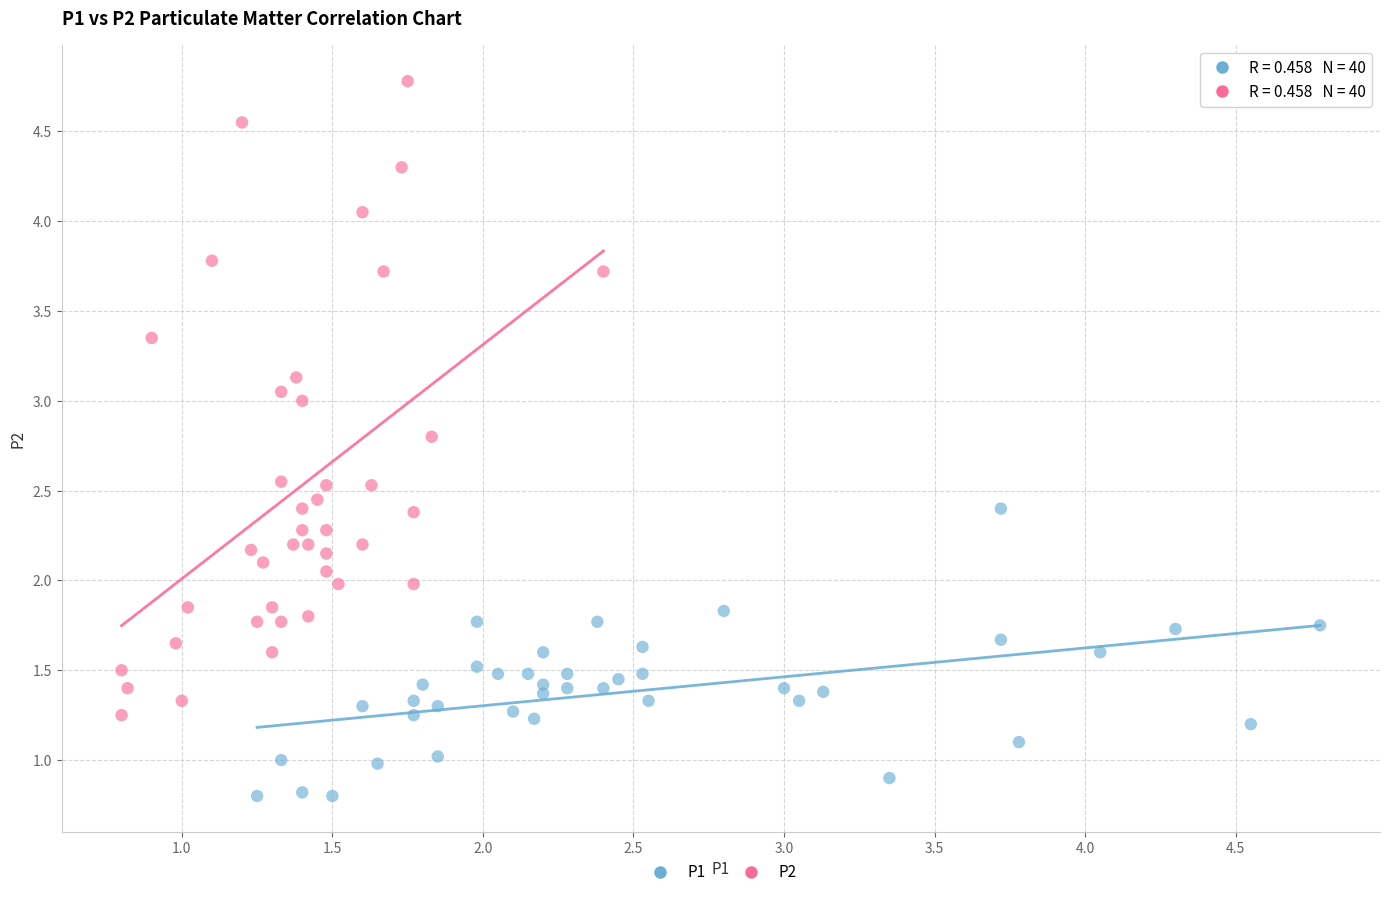

Which series has the widest spread of Y values?

P2